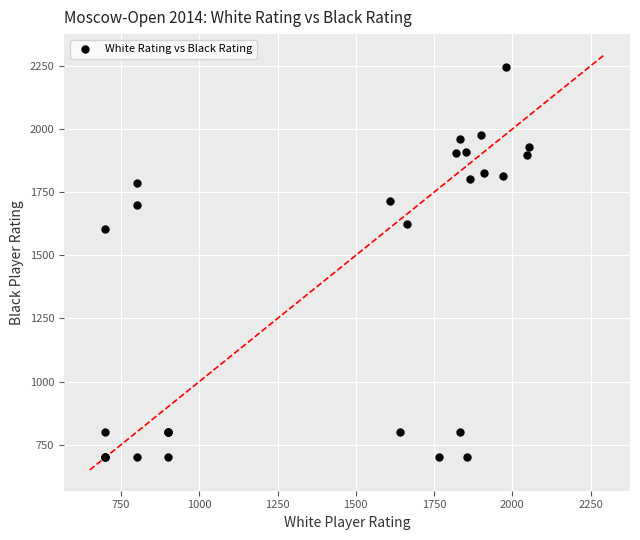

What Y value in the scatter plot is closest to 1472?

1604